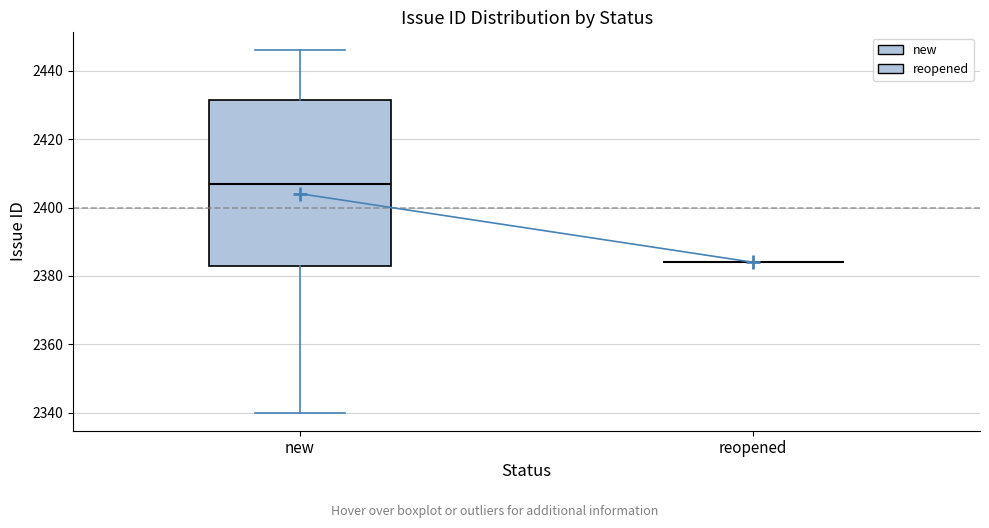

Reading left to right, transcribe this box plot: for each box, give where its median line is, the range the box spans, and where its two whiskers end, as read against the y-axis. The values are not printed on the chart, so give them approximately, as read against the axis.

new: median 2408, box 2384 to 2432, whiskers 2340 to 2446
reopened: box collapsed to a line at 2384, whiskers 2384 to 2384